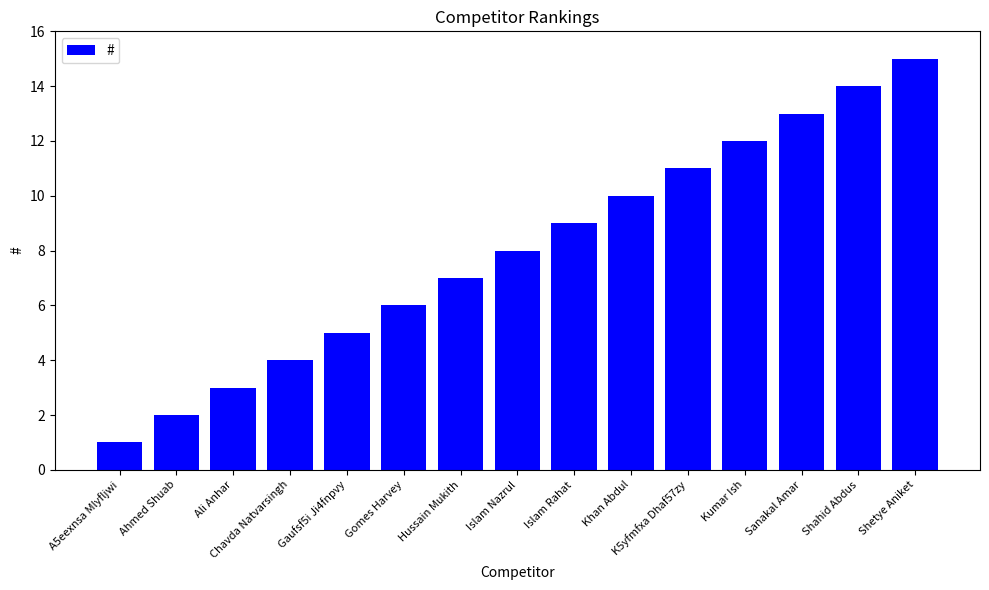

What is the smallest value displayed?

1